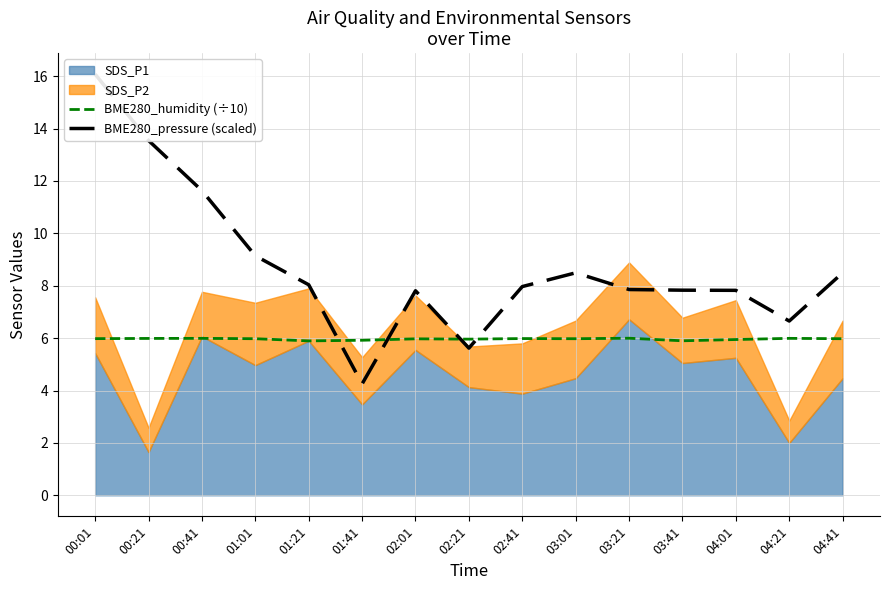

After their last crossing, which series has the higher values: BME280_pressure (scaled) or BME280_humidity (÷10)?

BME280_pressure (scaled)